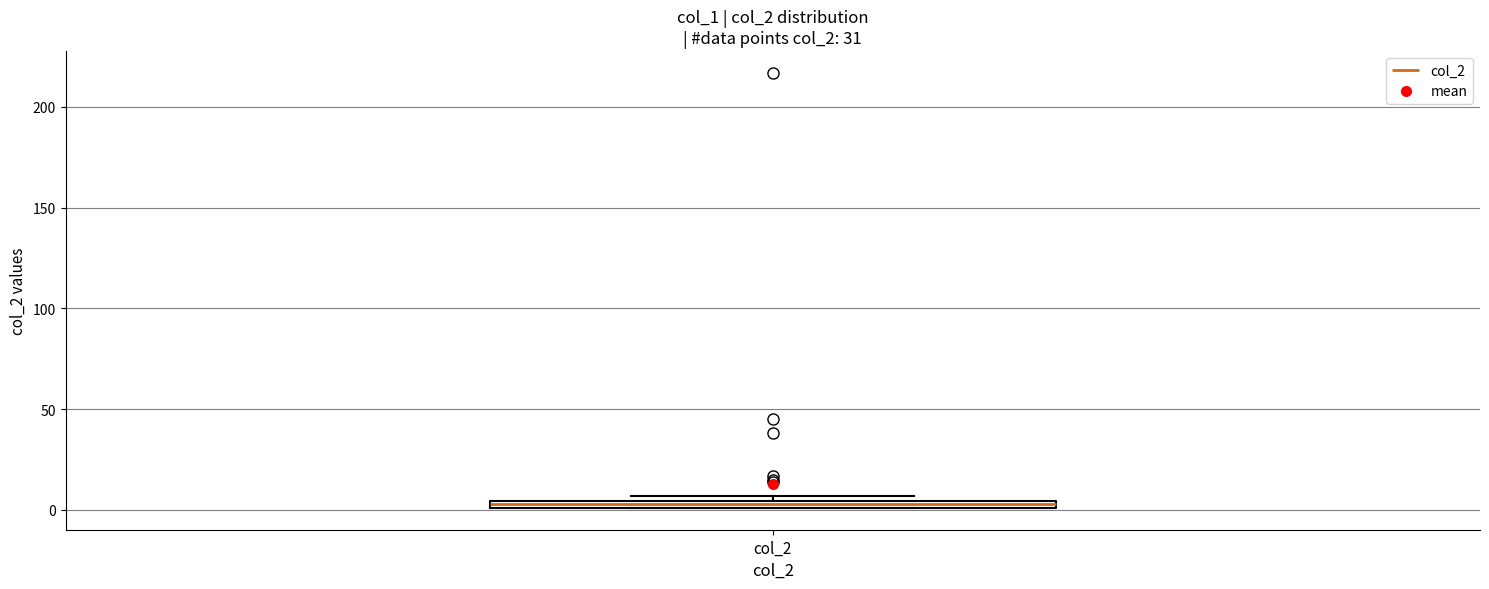

Where is the lower edge of the box for col_2 on the y-axis? The values are not printed on the chart, so give them approximately, as read against the axis.

0